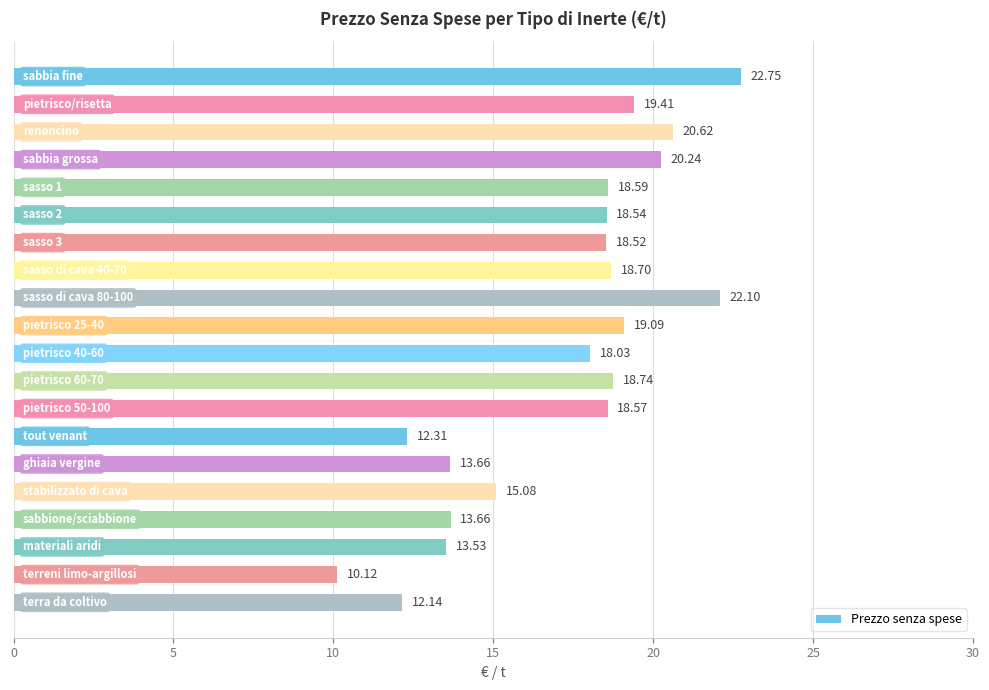

What is the difference between the maximum and second lowest values?

10.6